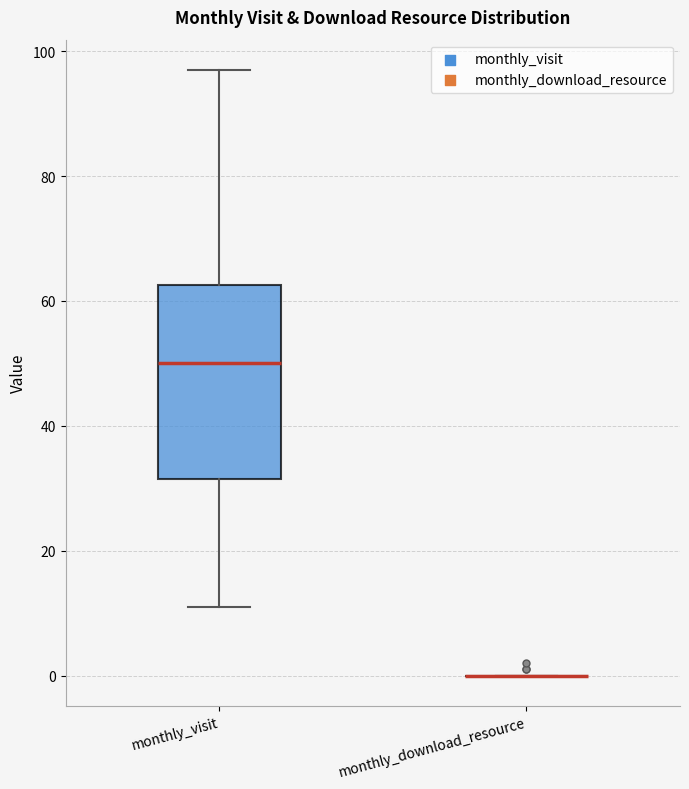

Reading left to right, transcribe this box plot: for each box, give where its median line is, the range the box spans, and where its two whiskers end, as read against the y-axis. The values are not printed on the chart, so give them approximately, as read against the axis.

monthly_visit: median 50, box 32 to 62, whiskers 12 to 98
monthly_download_resource: box collapsed to a line at 0, whiskers 0 to 0